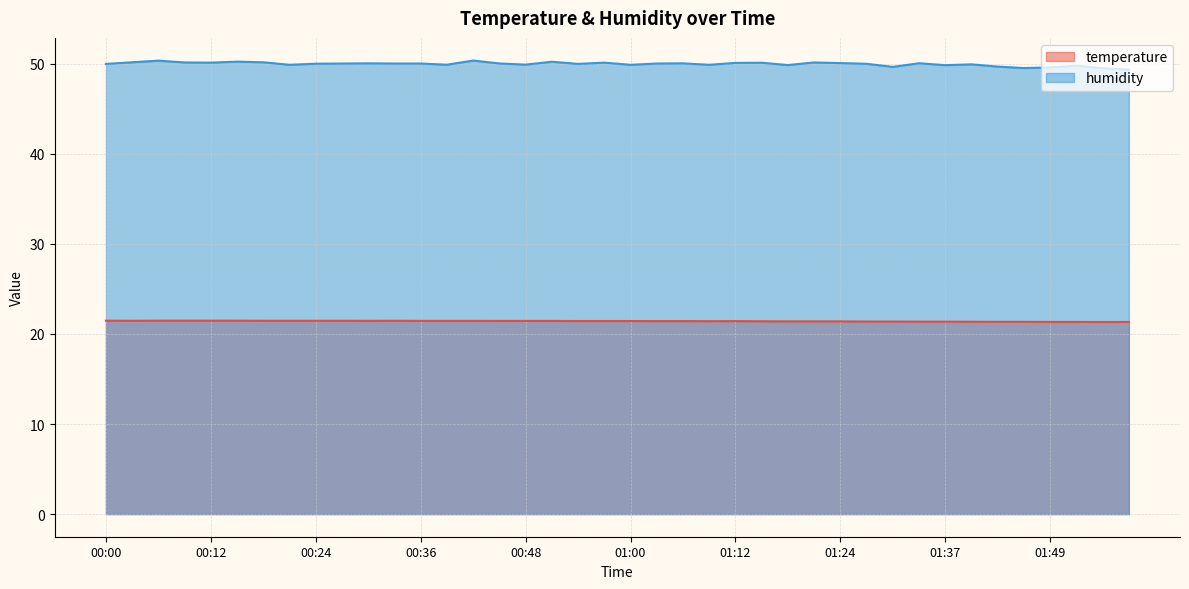

True or false: temperature has more than 1 points higher than both neighbors.

True